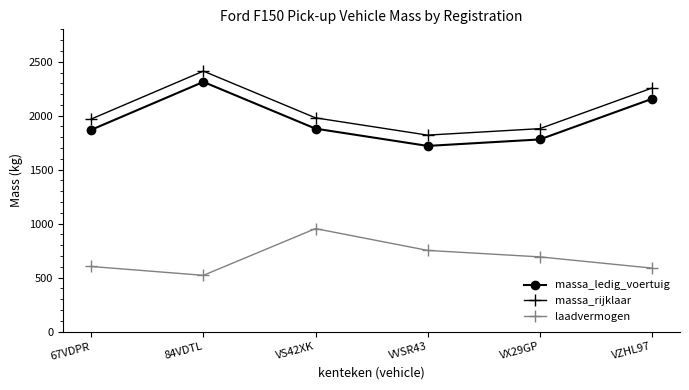

At which label does massa_ledig_voertuig reach its minimum?

VVSR43